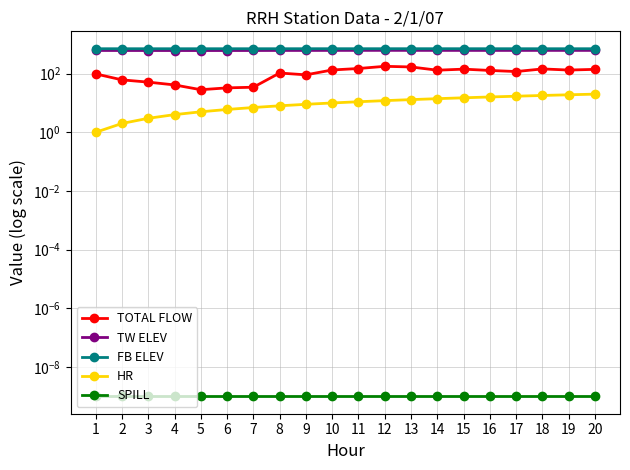

Between 13 and 17, which series saw the biggest shift?

TOTAL FLOW